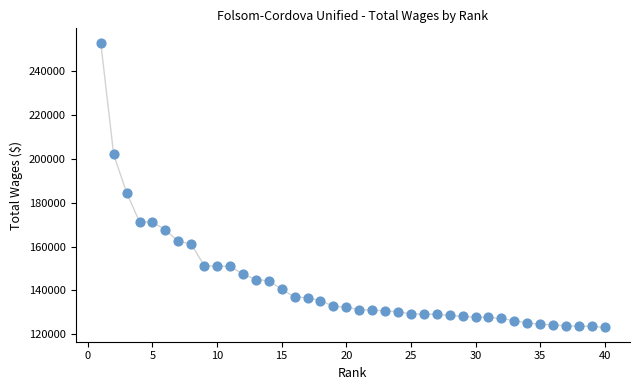

What is the range of X values (max minus min)?

39